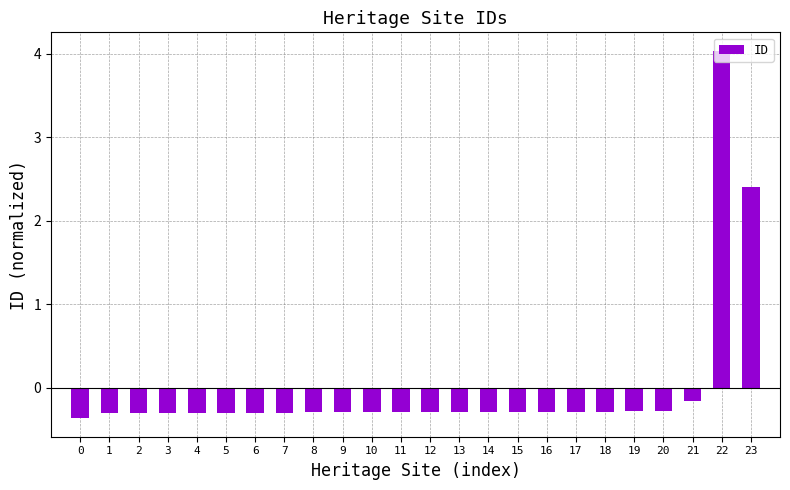

What is the smallest value displayed?

-0.4